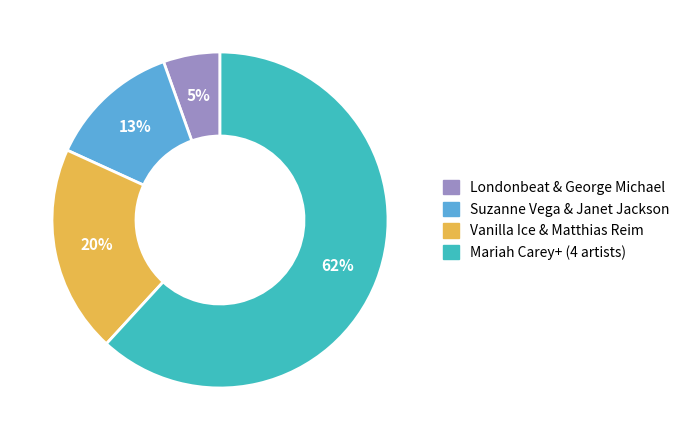

To the nearest percent, what portion does Suzanne Vega & Janet Jackson represent?

13%